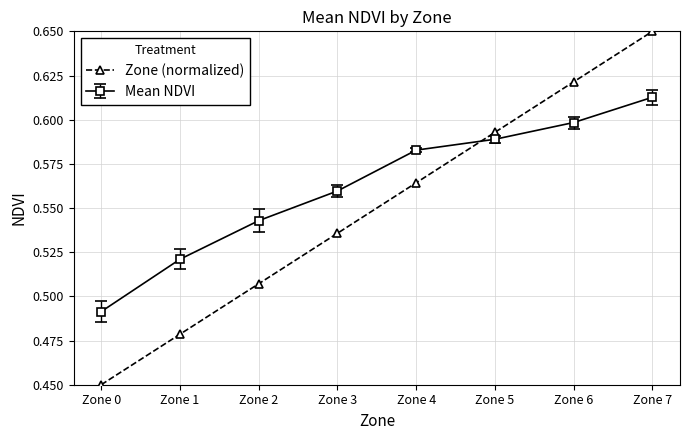

At Zone 4, list the series in order from smallest to largest.

Zone (normalized), Mean NDVI